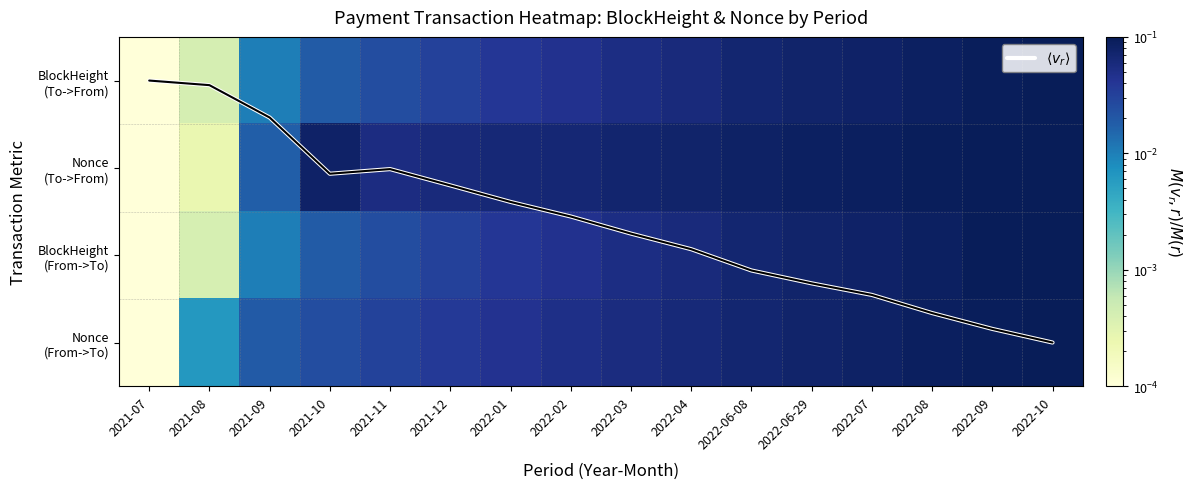

Rank the series at 2021-11 from highest to lowest value.

$\langle v_r \rangle$, Nonce (To->From), Nonce (From->To), BlockHeight (To->From), BlockHeight (From->To)